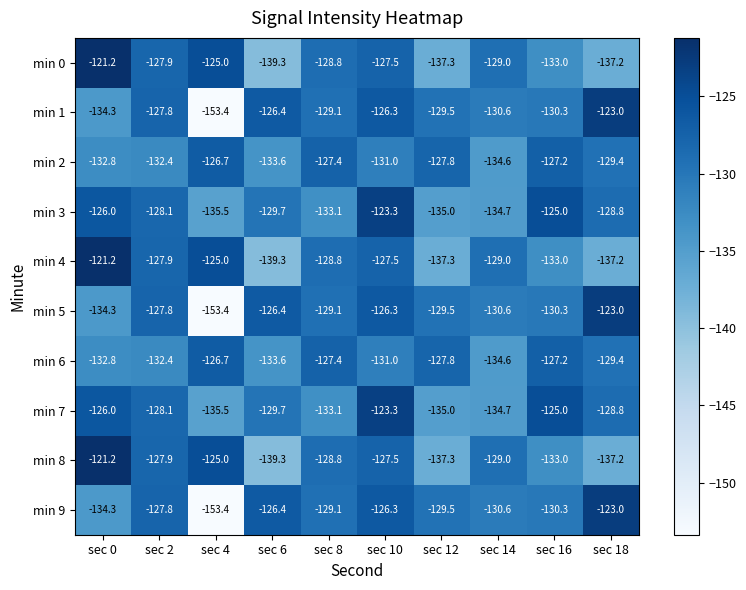

What is the difference between the highest and lowest values at sec 6?

12.9